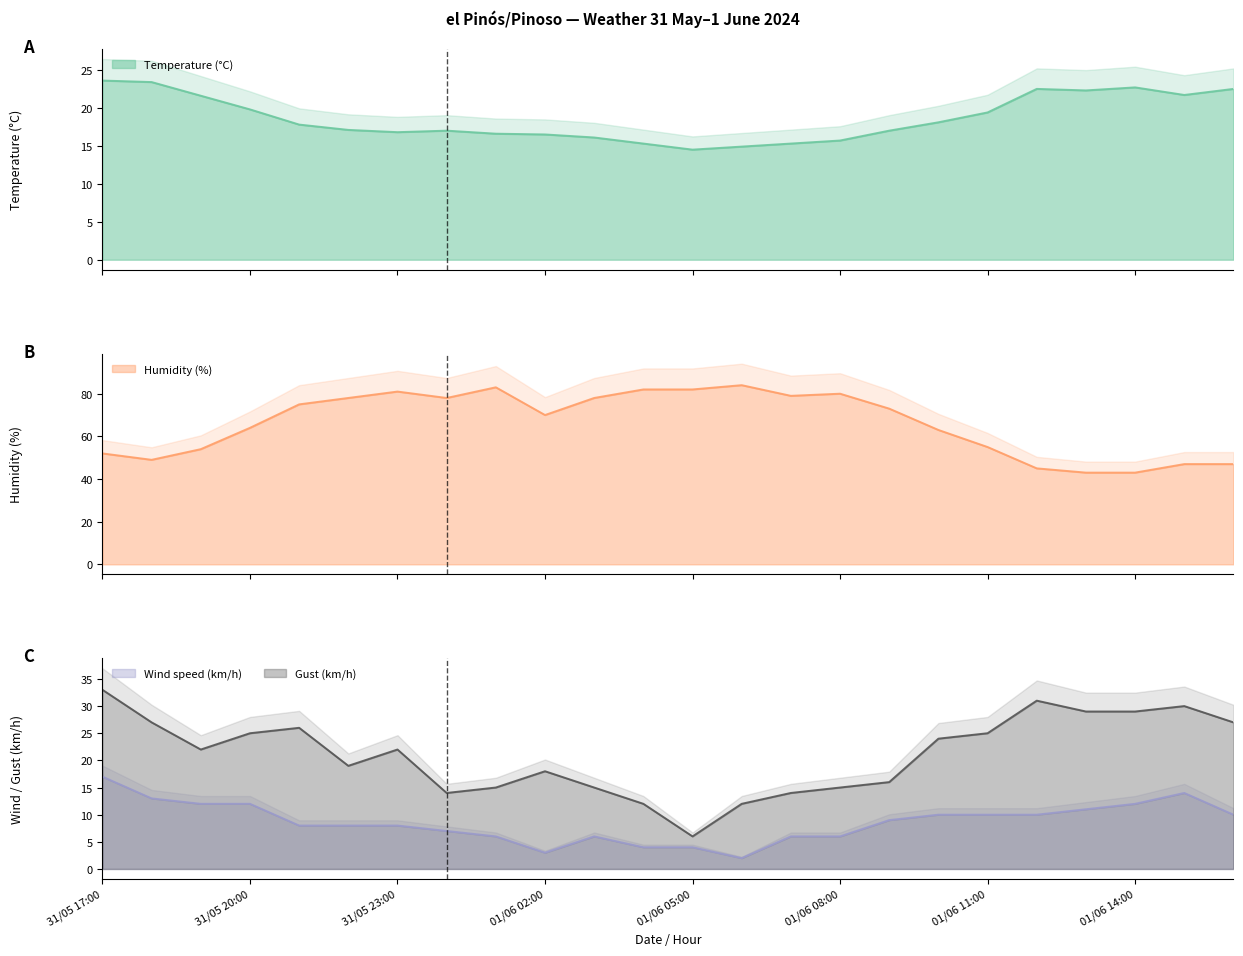

How many distinct data groups are displayed?

4